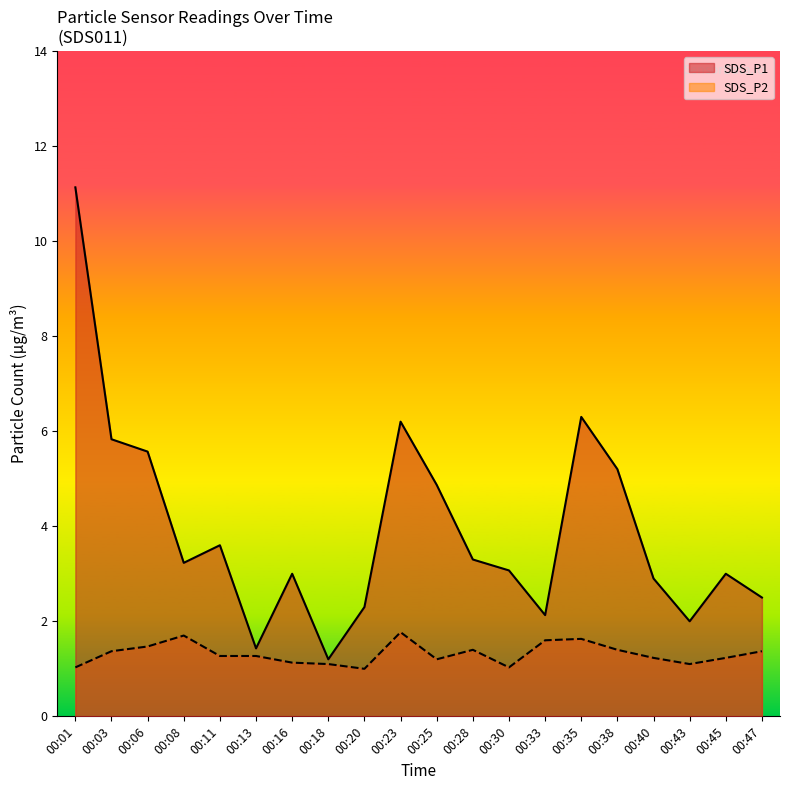

True or false: SDS_P2 and SDS_P1 intersect in this chart.

False